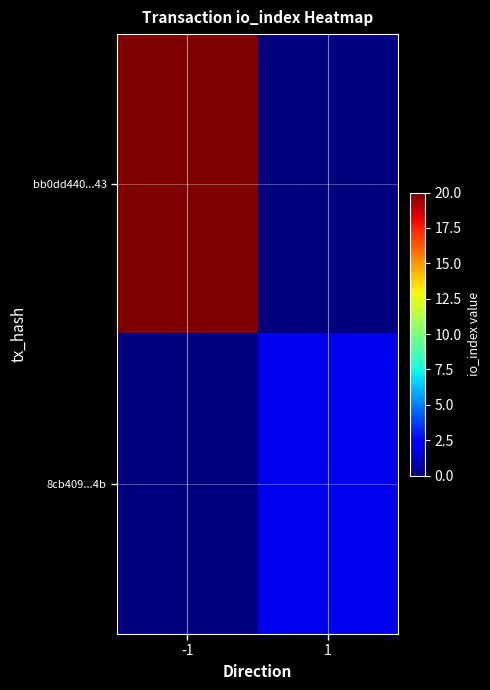

What is the total value across all series at 1?

2